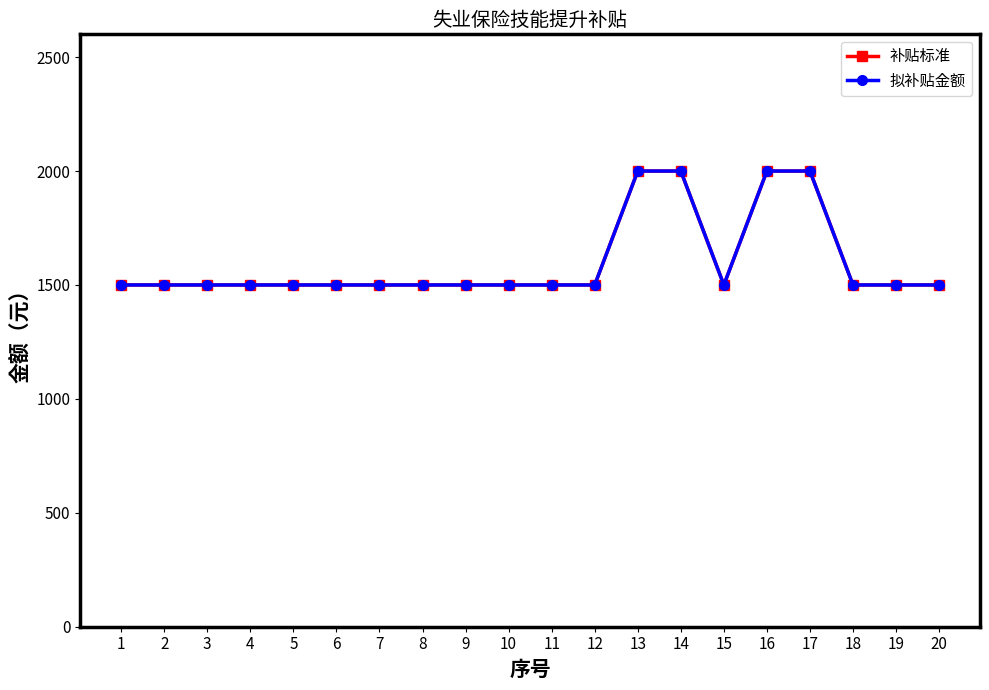

Which series has the largest total across all categories?

补贴标准